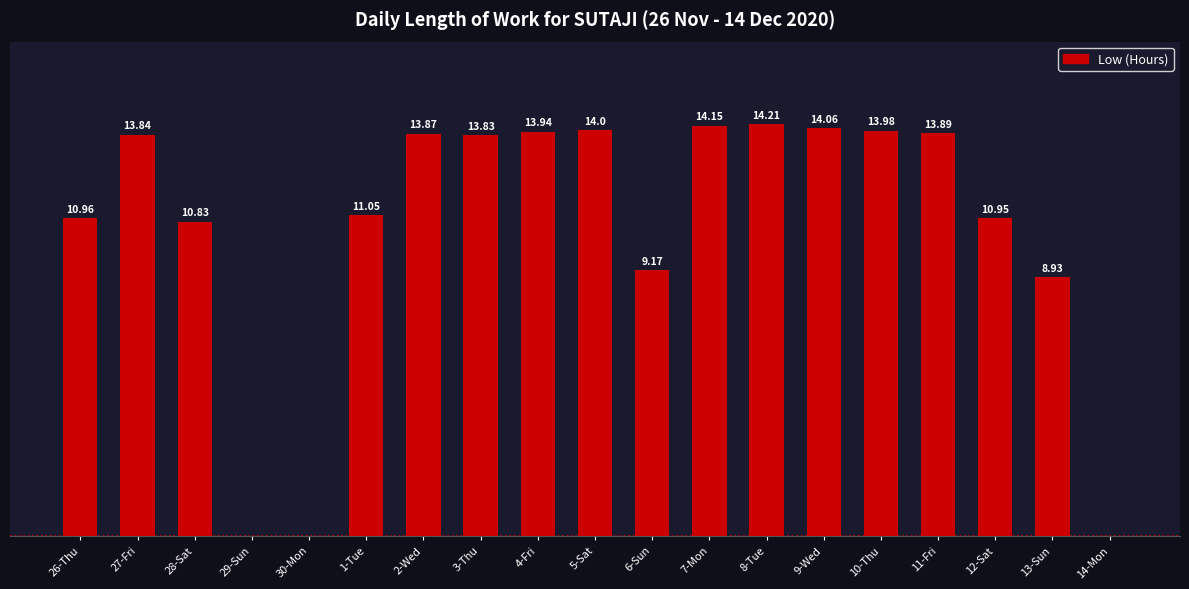

Which has a higher value, 10-Thu or 12-Sat?

10-Thu